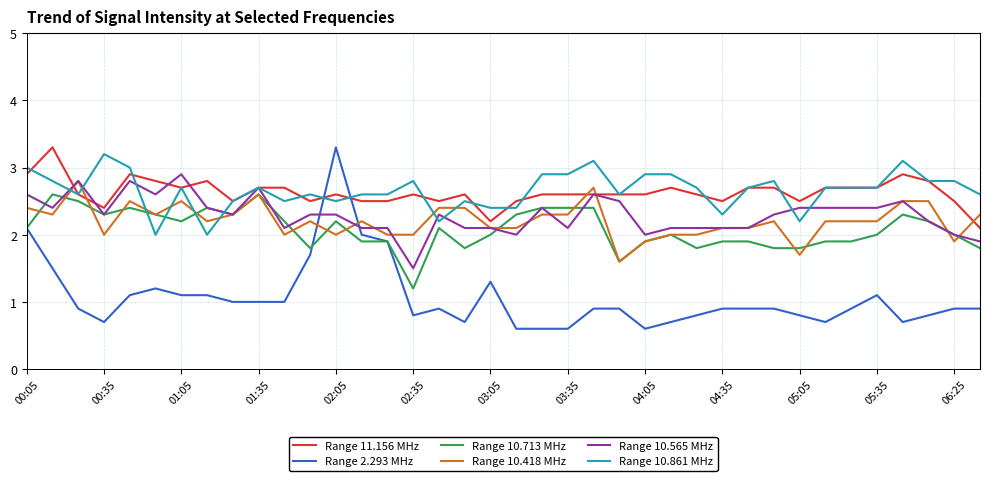

Which series has the largest range (max minus min)?

Range 2.293 MHz